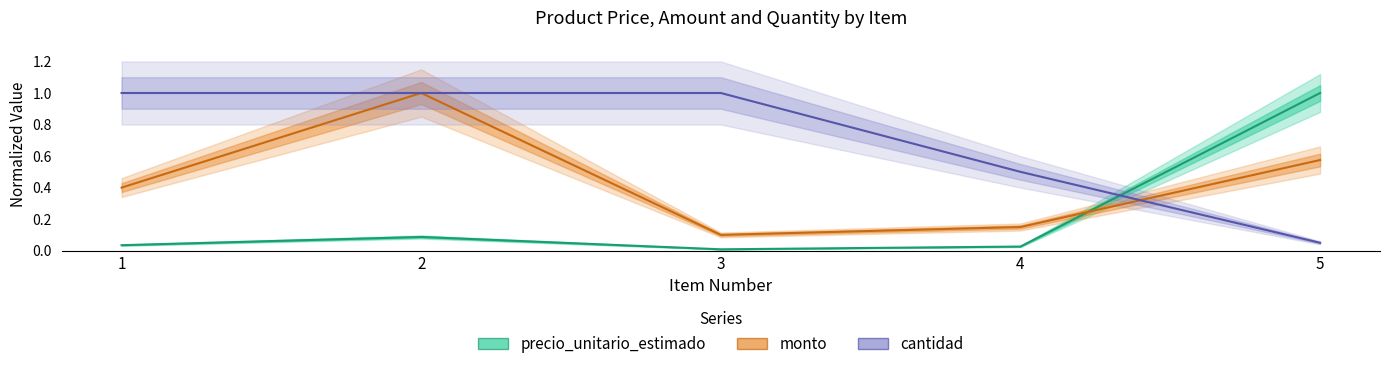

What are all the series names shown in the legend?

precio_unitario_estimado, monto, cantidad